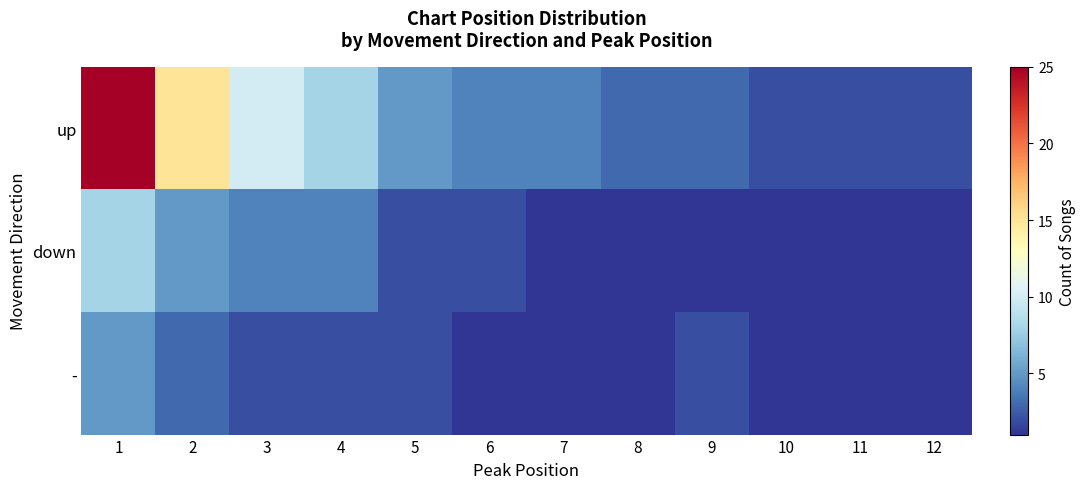

Reading right to left, list all the values displayed in this chart.

up: 12=2	11=2	10=2	9=3	8=3	7=4	6=4	5=5	4=8	3=10	2=15	1=25
down: 12=1	11=1	10=1	9=1	8=1	7=1	6=2	5=2	4=4	3=4	2=5	1=8
-: 12=1	11=1	10=1	9=2	8=1	7=1	6=1	5=2	4=2	3=2	2=3	1=5